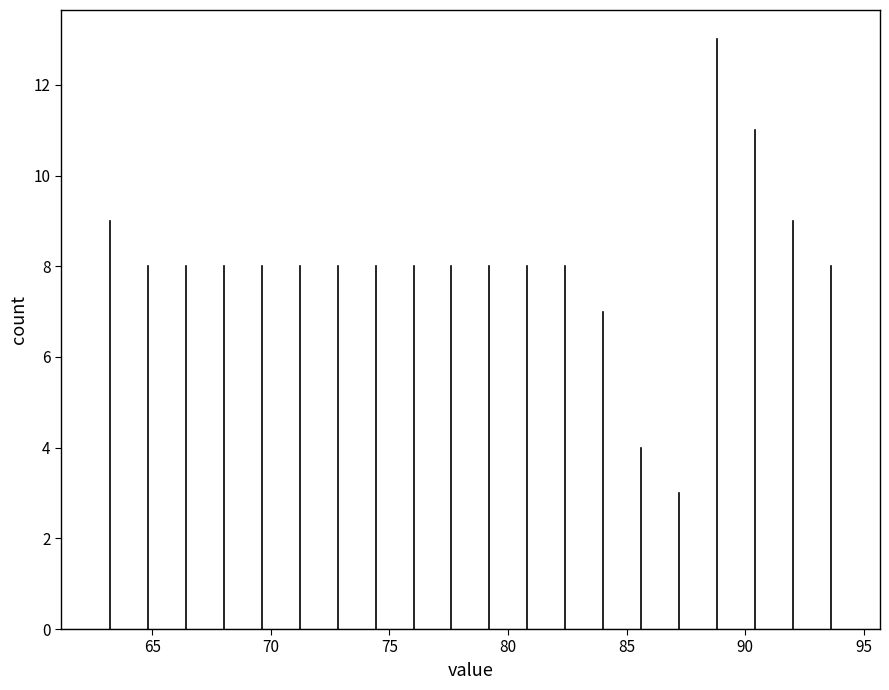

Around what value on the x-axis is the tallest bar? Give the approximate position of its centre, as read against the axis.

89.0